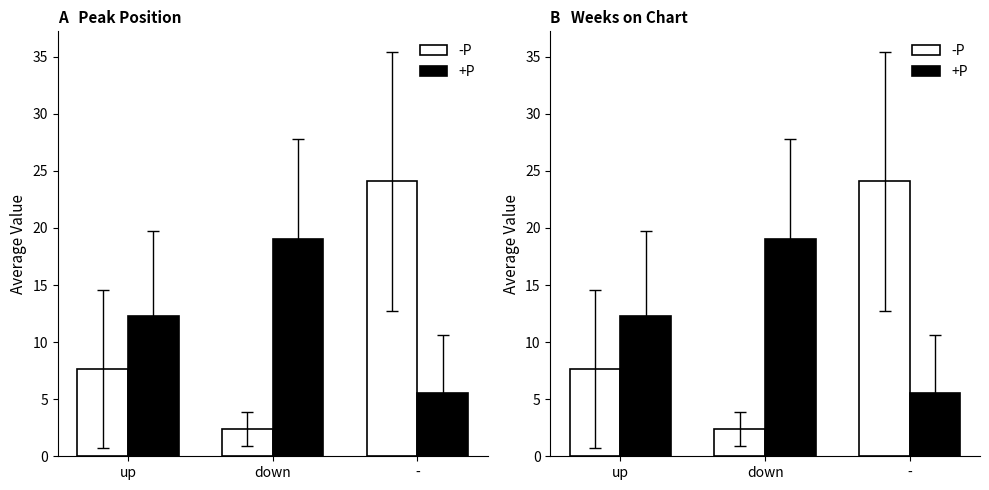

What position from the right is down?

2